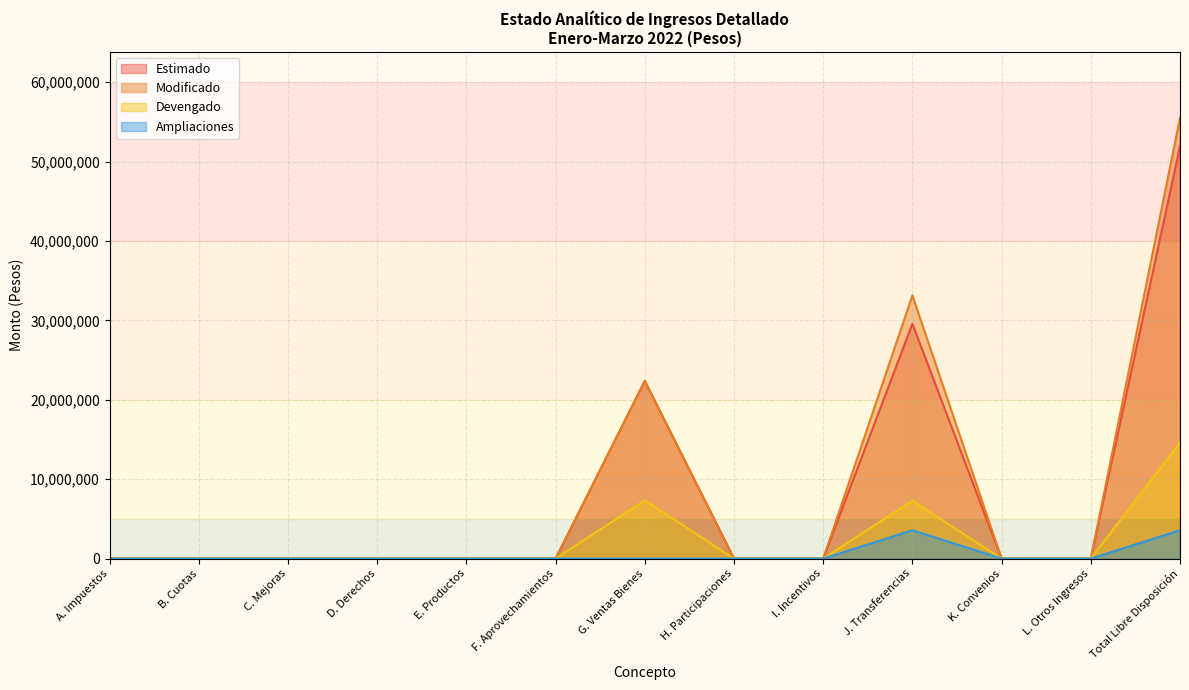

Which series has the largest total across all categories?

Modificado